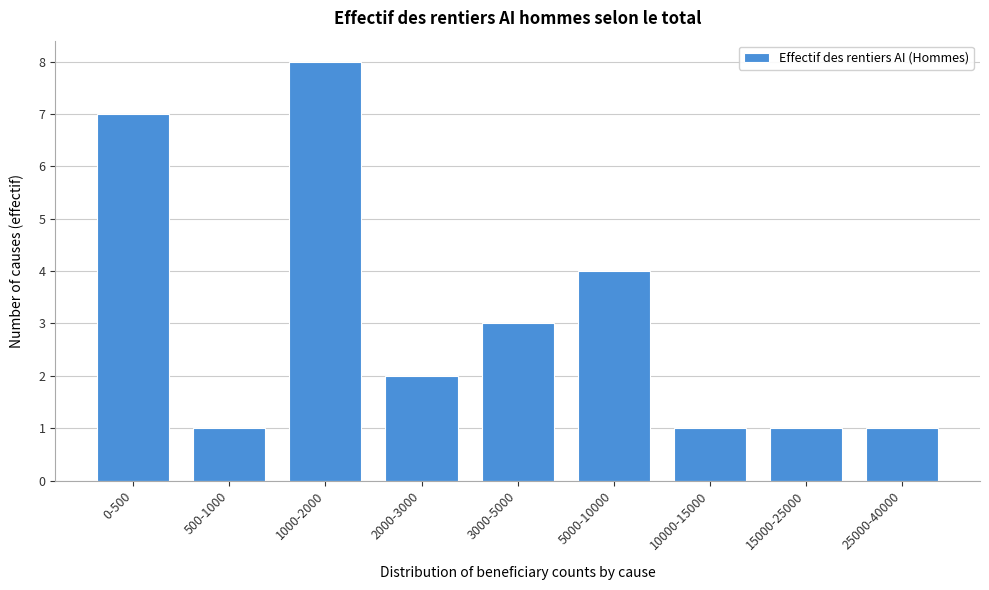

Reading left to right, list all the values displayed in this chart.

7	1	8	2	3	4	1	1	1